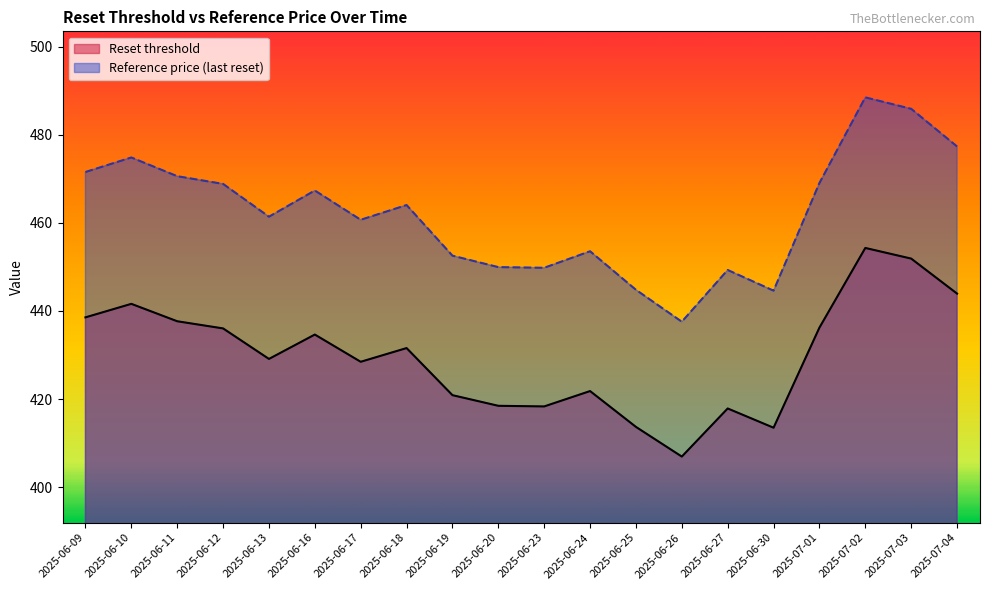

Reading right to left, extract all data points from this chart.

Reset threshold: 2025-07-04=443.9	2025-07-03=451.9	2025-07-02=454.3	2025-07-01=436.2	2025-06-30=413.5	2025-06-27=417.8	2025-06-26=406.9	2025-06-25=413.7	2025-06-24=421.8	2025-06-23=418.3	2025-06-20=418.5	2025-06-19=420.9	2025-06-18=431.6	2025-06-17=428.5	2025-06-16=434.6	2025-06-13=429.1	2025-06-12=436.0	2025-06-11=437.7	2025-06-10=441.6	2025-06-09=438.5
Reference price (last reset): 2025-07-04=477.4	2025-07-03=485.9	2025-07-02=488.5	2025-07-01=469.1	2025-06-30=444.6	2025-06-27=449.3	2025-06-26=437.6	2025-06-25=444.8	2025-06-24=453.6	2025-06-23=449.8	2025-06-20=449.9	2025-06-19=452.6	2025-06-18=464.1	2025-06-17=460.7	2025-06-16=467.4	2025-06-13=461.4	2025-06-12=468.9	2025-06-11=470.6	2025-06-10=474.9	2025-06-09=471.6